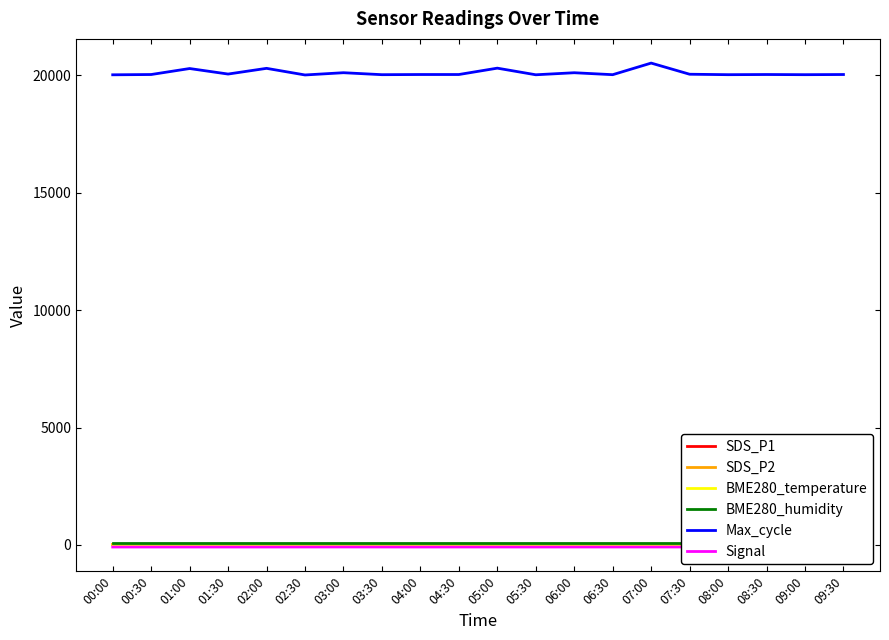

What is the value of the BME280_temperature point at the 5th from the left?

13.0